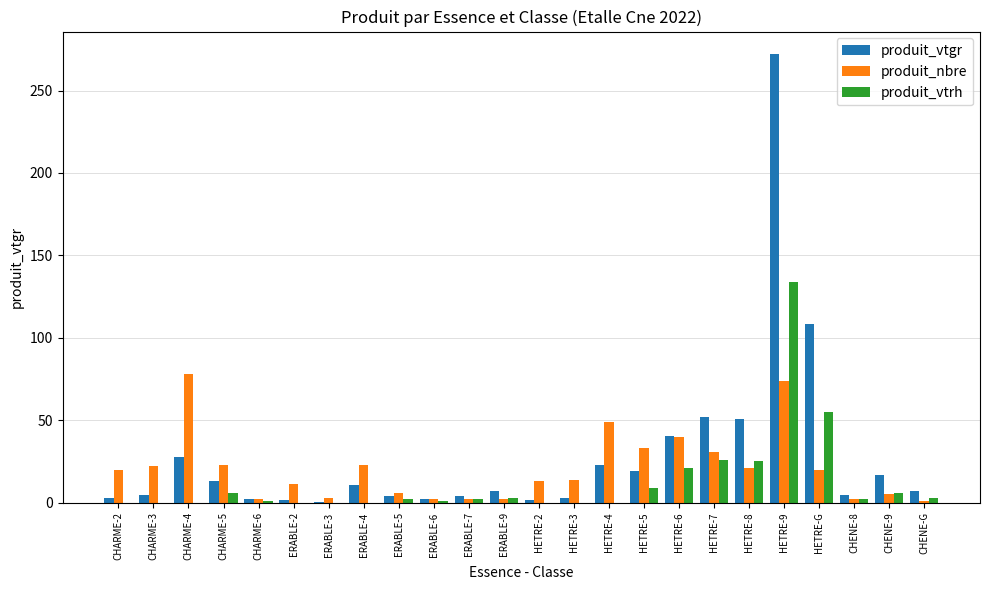

Where is produit_vtrh nearest to the value 67?

HETRE-G